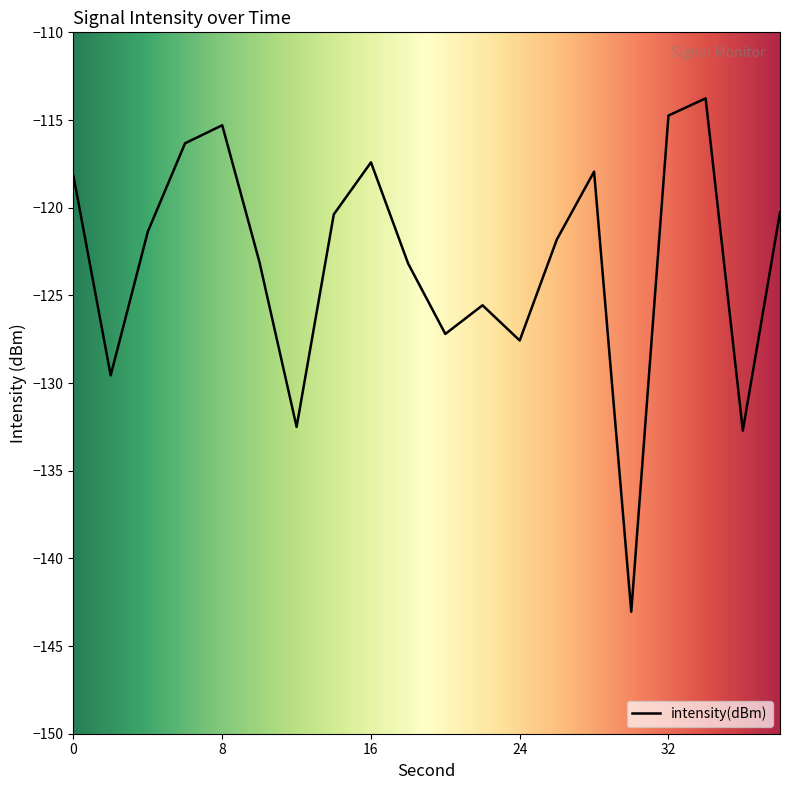

What is the smallest value displayed?

-143.0